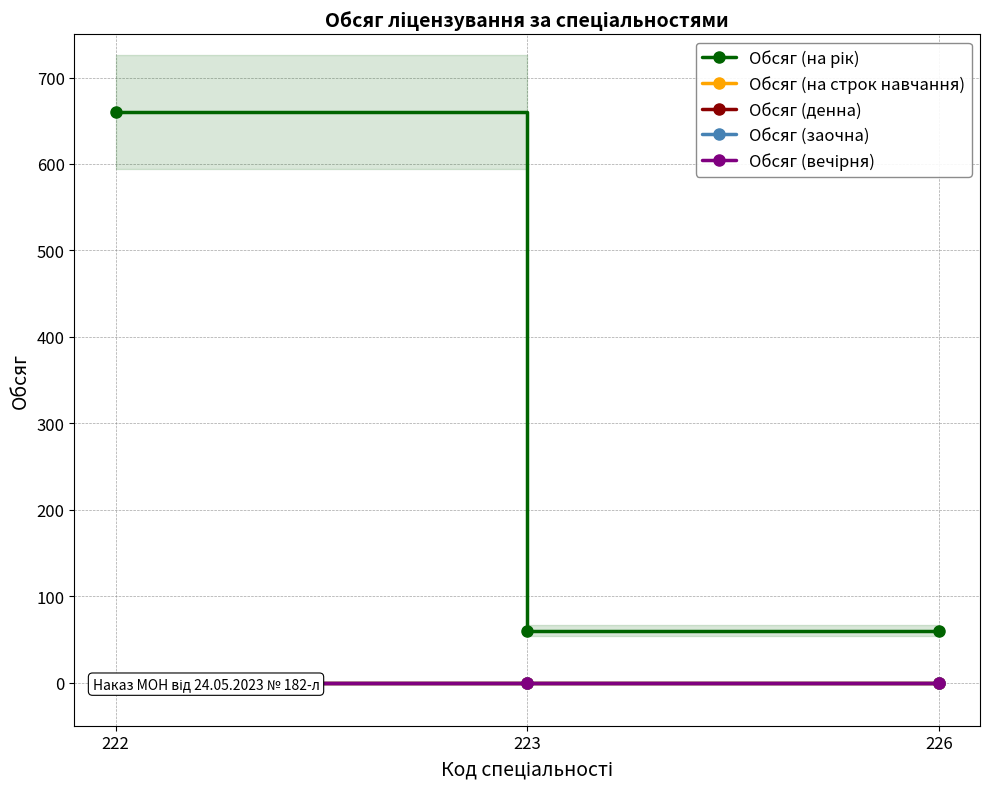

Is it true that Обсяг (на строк навчання) equals 0 at 223?

True